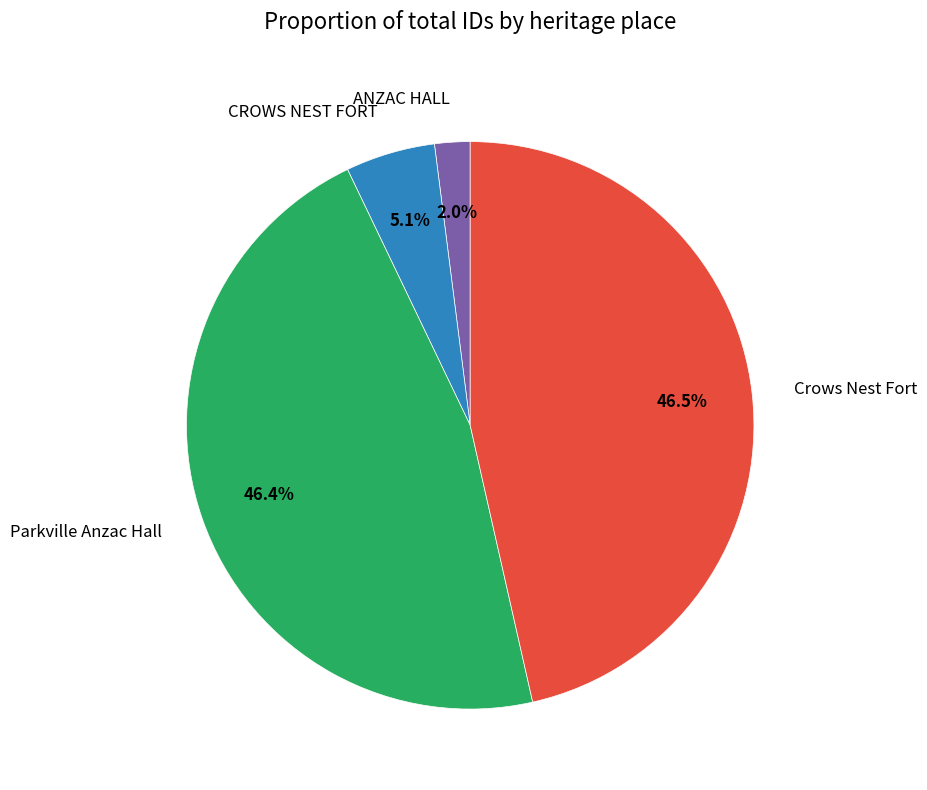

Combined, what portion of the pie is ANZAC HALL and Parkville Anzac Hall?

48.4%